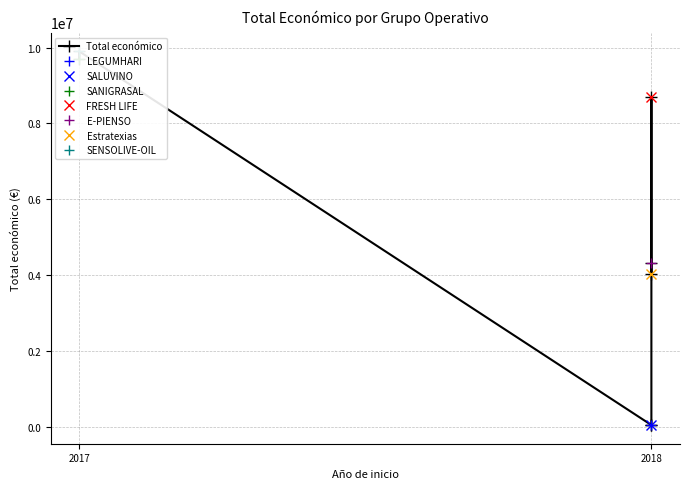

Read the value at 3, to the nearest 50.

57500